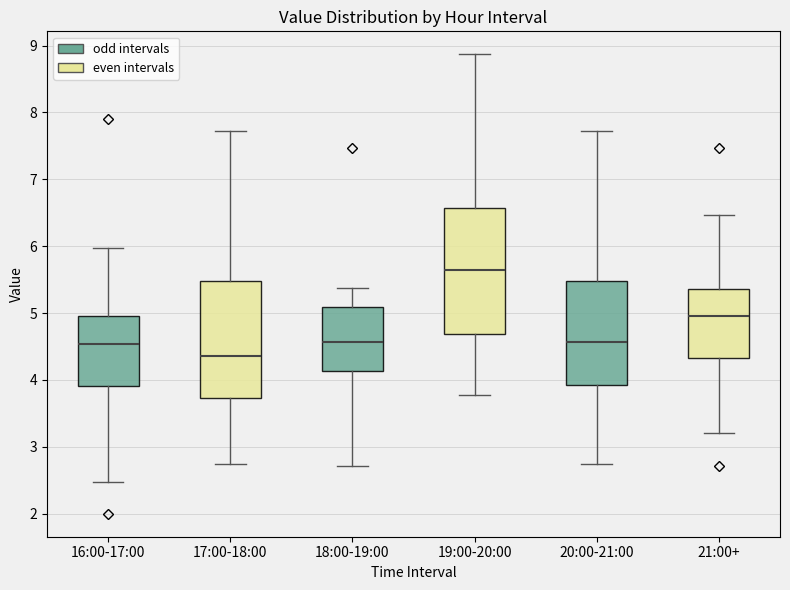

Which box's median line is the lowest?

17:00-18:00